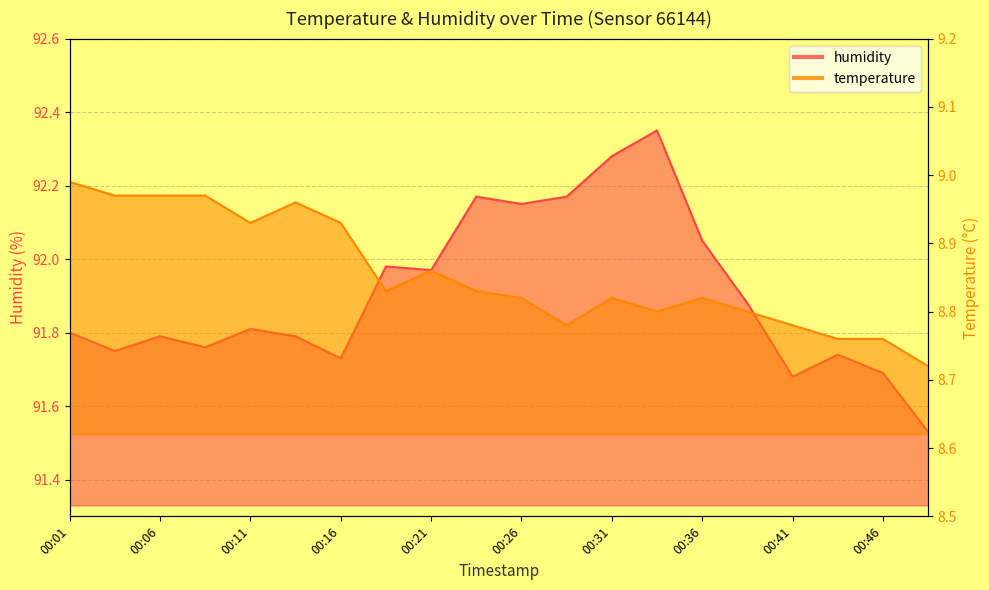

What is the difference between the temperature values at 00:33 and 00:11?

0.1